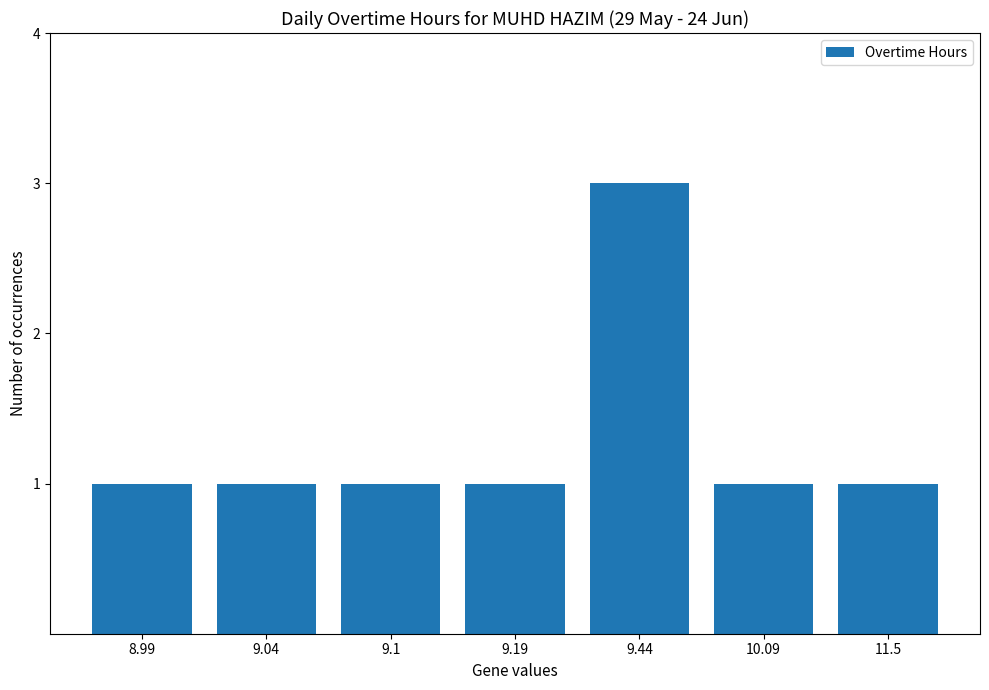

What is the value of the 7th bar from the left?

1